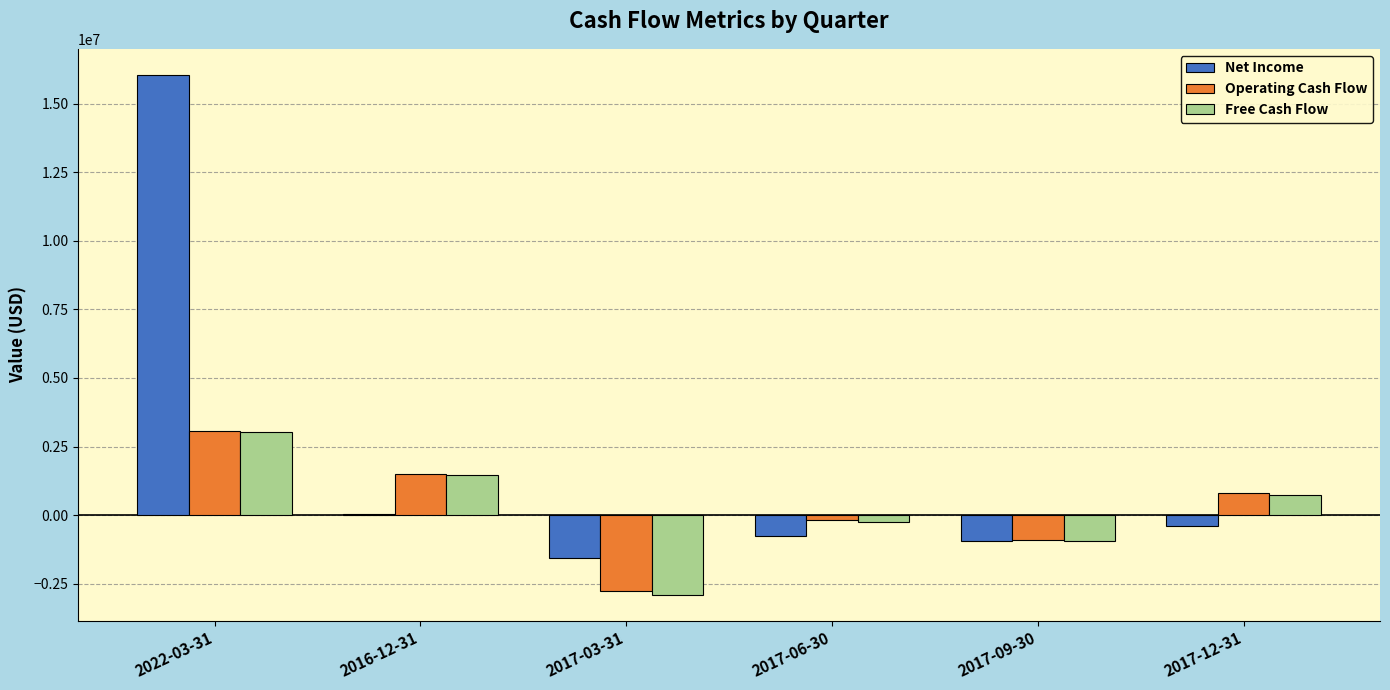

The value of Operating Cash Flow at 2022-03-31 is 3082000. True or false?

True